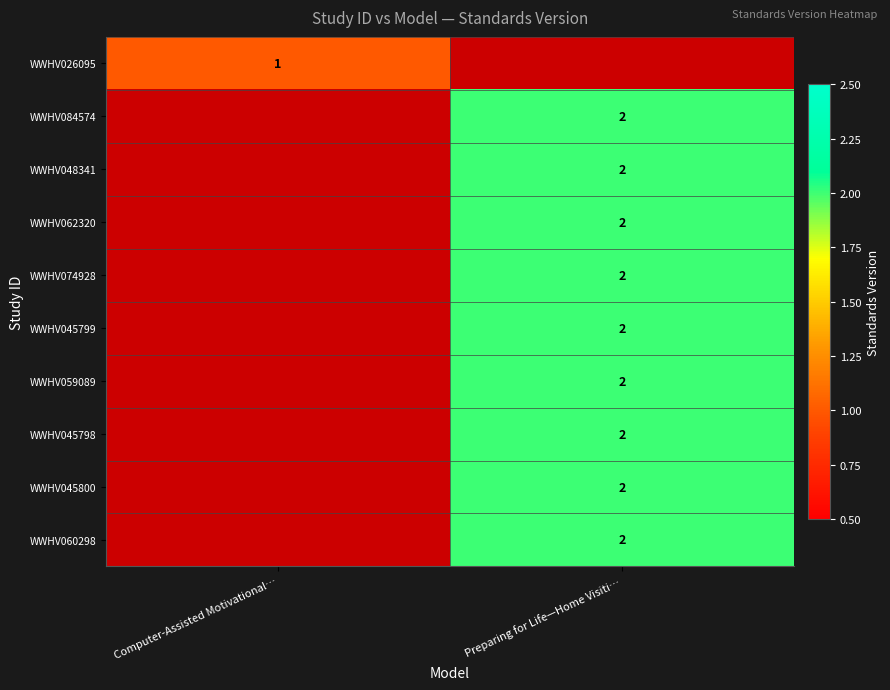

What is the spread (max minus min) of values at Preparing for Life—Home Visiti…?

2